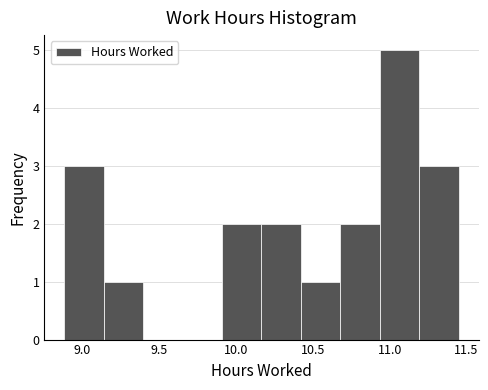

Which range on the x-axis has the tallest bar?

10.95 to 11.20